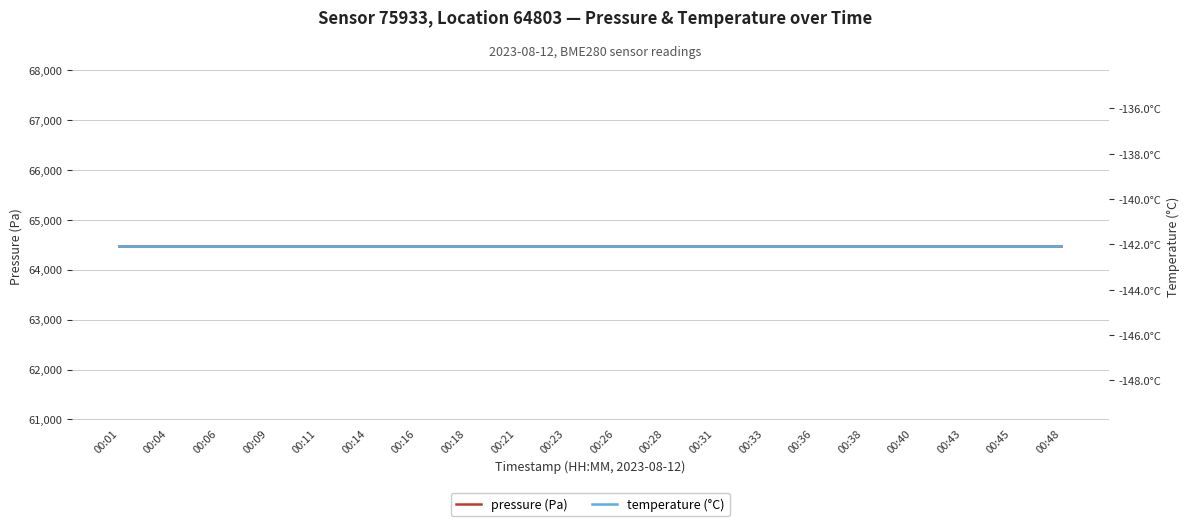

At how many categories does at least one series exceed 61684?

20